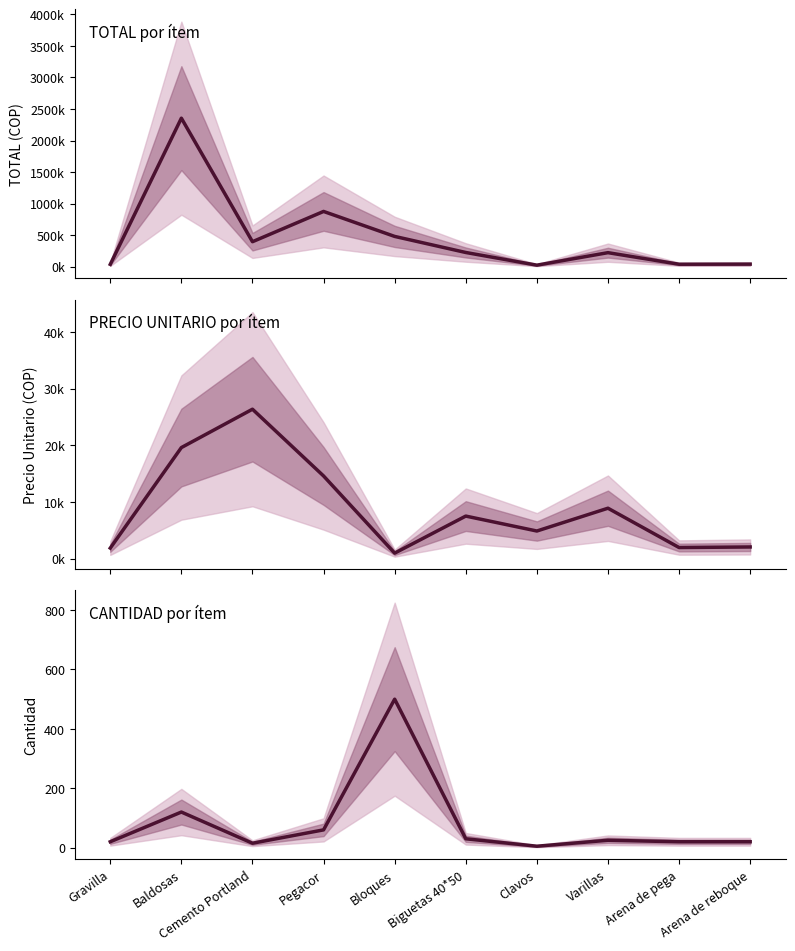

Where does the PRECIO UNITARIO series first go above 7510?

Baldosas